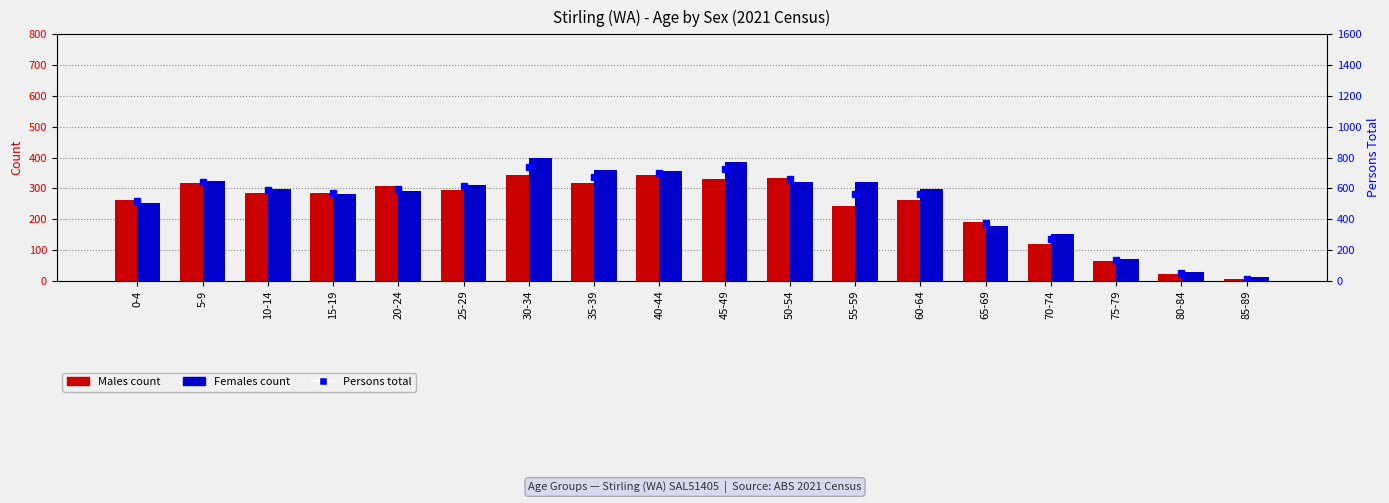

Reading right to left, list all the values displayed in this chart.

Males: 6	23	64	121	192	261	244	334	332	345	319	345	296	307	286	286	317	263
Females: 12	27	71	151	178	298	320	322	387	356	360	397	312	292	282	297	325	251
Persons total: 14	53	138	273	372	561	562	658	724	700	676	742	614	593	567	588	643	521